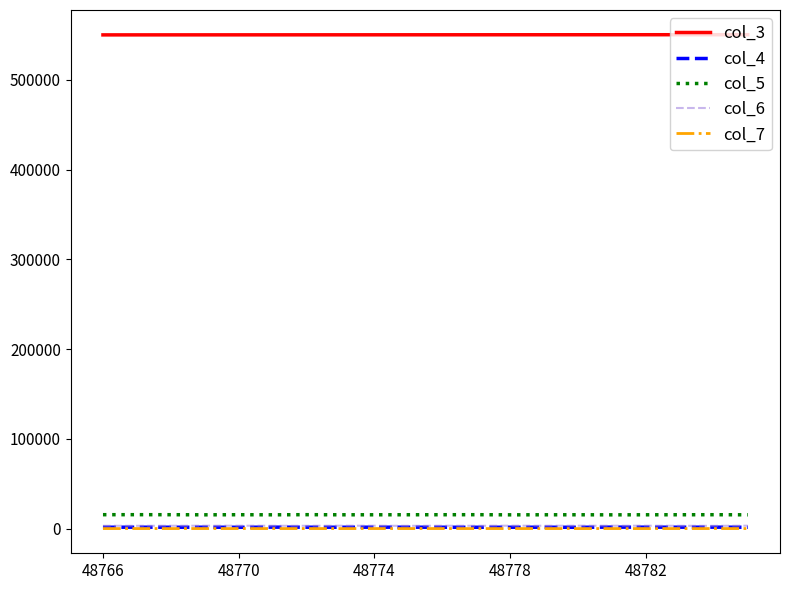

True or false: col_4 and col_5 intersect in this chart.

False